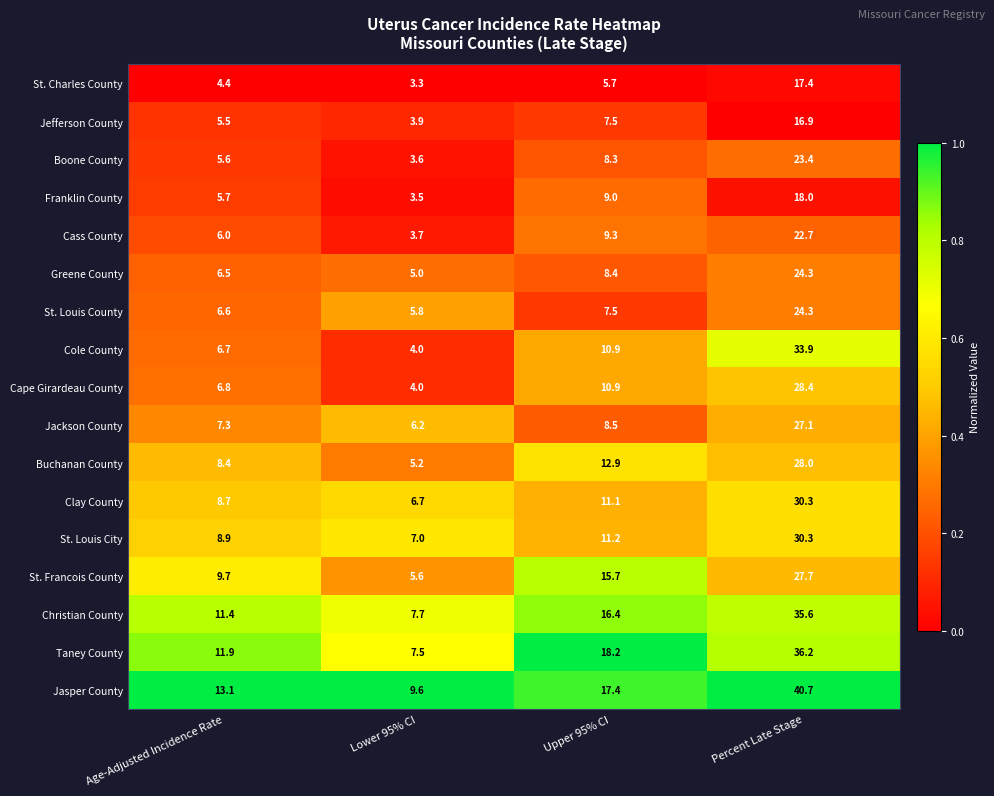

What is the greatest value displayed?

40.7